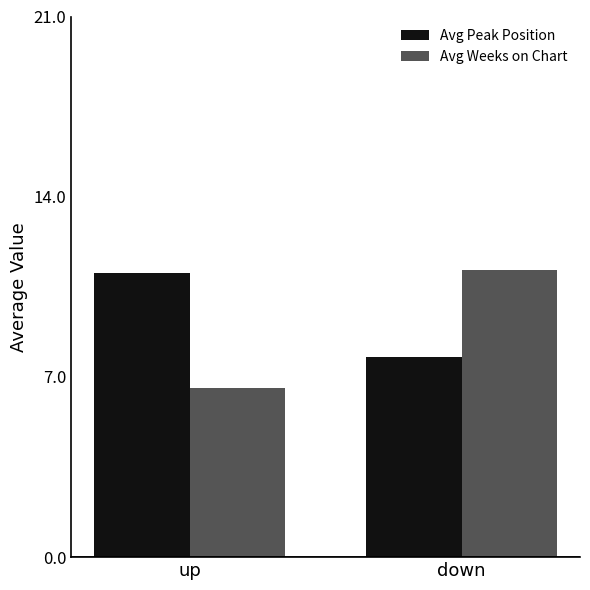

At which label is Avg Peak Position closest to 9?

down